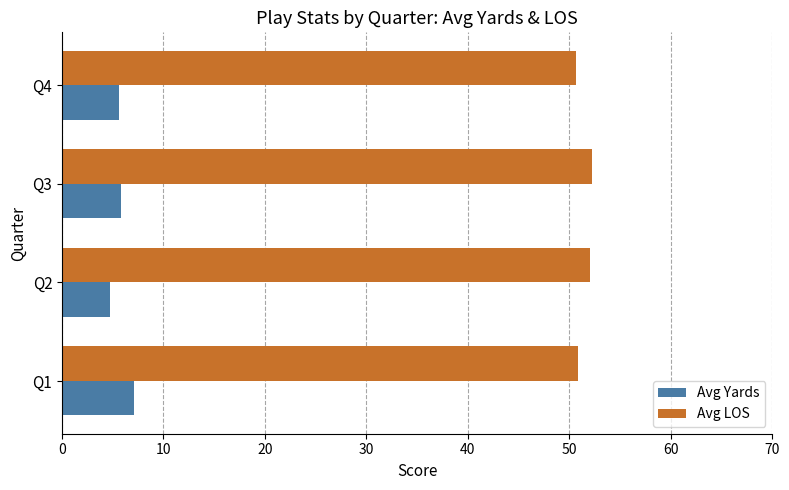

Read the Avg LOS value at Q3.

52.2